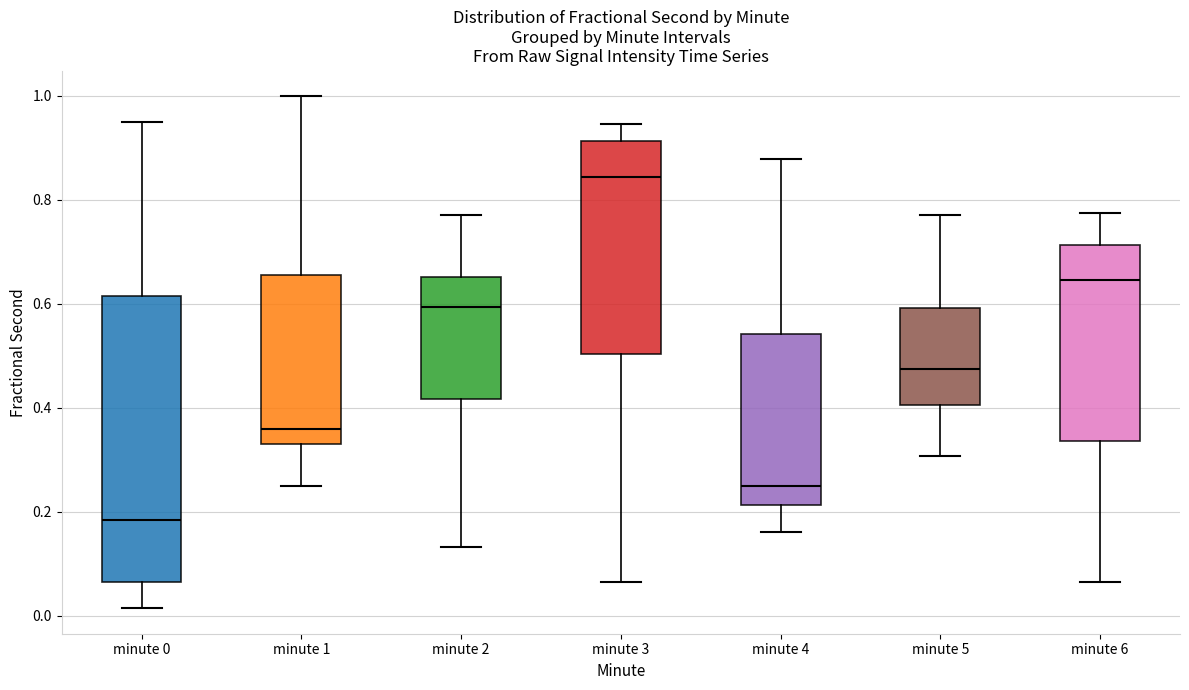

Reading left to right, transcribe this box plot: for each box, give where its median line is, the range the box spans, and where its two whiskers end, as read against the y-axis. The values are not printed on the chart, so give them approximately, as read against the axis.

minute 0: median 0.18, box 0.06 to 0.62, whiskers 0.02 to 0.96
minute 1: median 0.36, box 0.34 to 0.66, whiskers 0.26 to 1.00
minute 2: median 0.60, box 0.42 to 0.66, whiskers 0.14 to 0.78
minute 3: median 0.84, box 0.50 to 0.92, whiskers 0.06 to 0.94
minute 4: median 0.24, box 0.22 to 0.54, whiskers 0.16 to 0.88
minute 5: median 0.48, box 0.40 to 0.60, whiskers 0.30 to 0.78
minute 6: median 0.64, box 0.34 to 0.72, whiskers 0.06 to 0.78